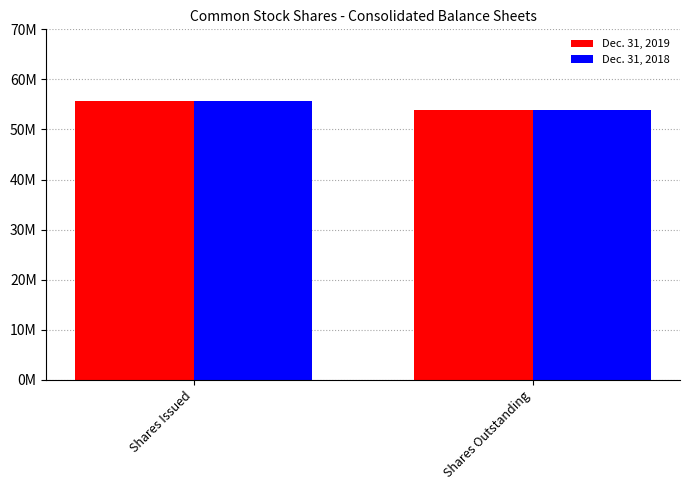

Reading left to right, what are all the values shown in this chart?

Dec. 31, 2019: 55764000	53918000
Dec. 31, 2018: 55764000	53918000